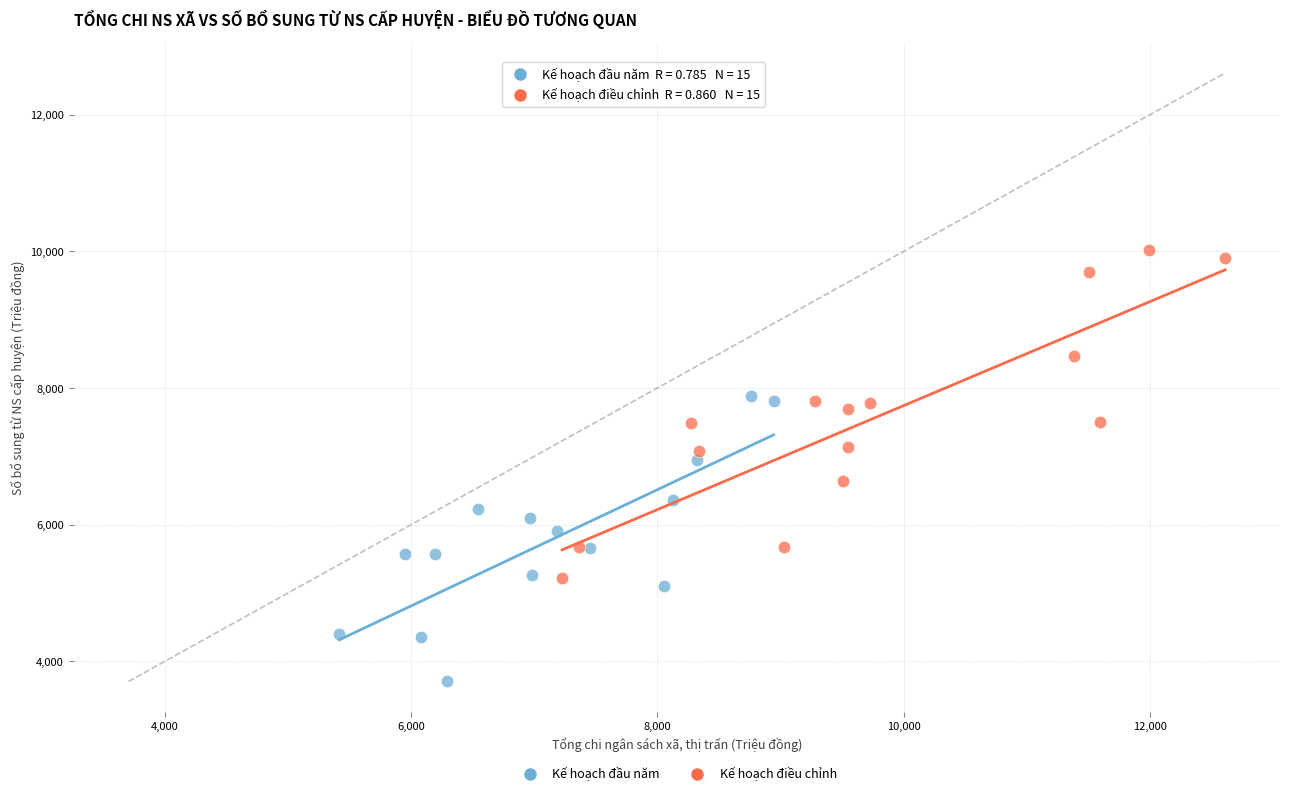

What are all the series names shown in the legend?

Kế hoạch đầu năm, Kế hoạch điều chỉnh